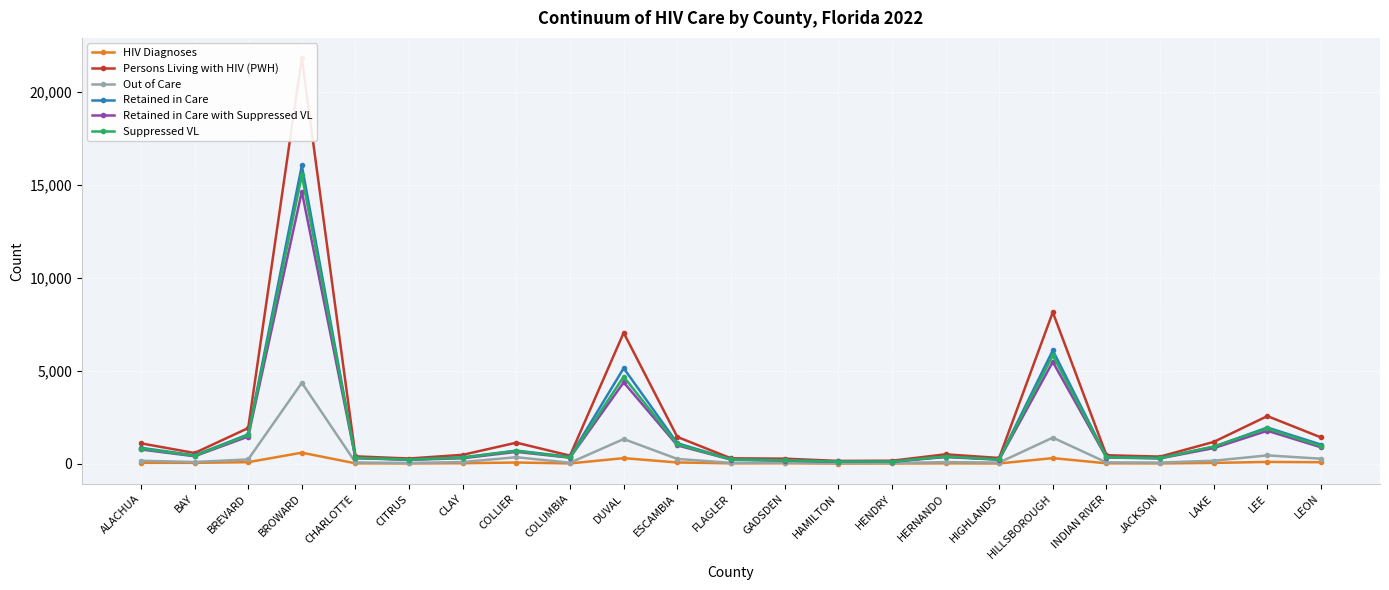

Which has a higher value, GADSDEN or HAMILTON?

GADSDEN